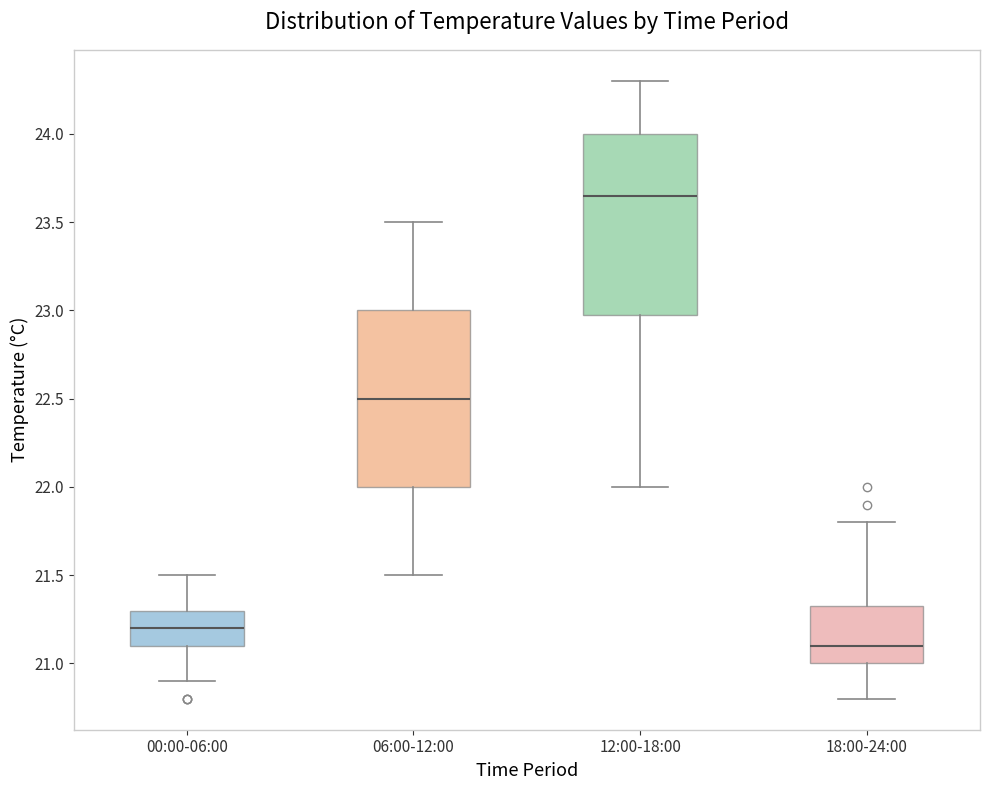

Reading left to right, read every box against the y-axis: the position of its median line, the range the box covers, and the ends of its whiskers. The values are not printed on the chart, so give them approximately, as read against the axis.

00:00-06:00: median 21.20, box 21.10 to 21.30, whiskers 20.90 to 21.50
06:00-12:00: median 22.50, box 22.00 to 23.00, whiskers 21.50 to 23.50
12:00-18:00: median 23.65, box 23.00 to 24.00, whiskers 22.00 to 24.30
18:00-24:00: median 21.10, box 21.00 to 21.35, whiskers 20.80 to 21.80